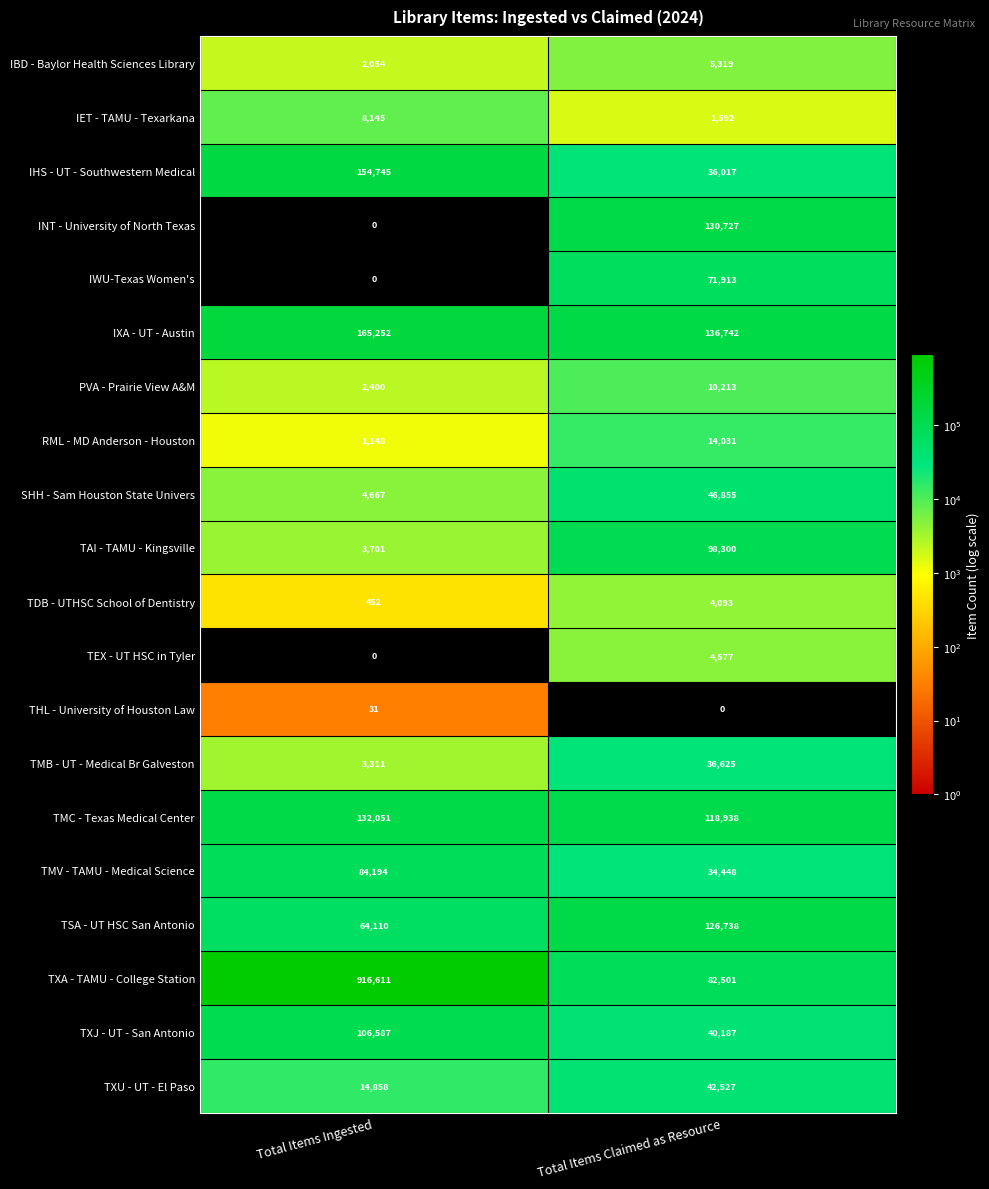

Which label corresponds to the largest value in the chart?

Total Items Ingested